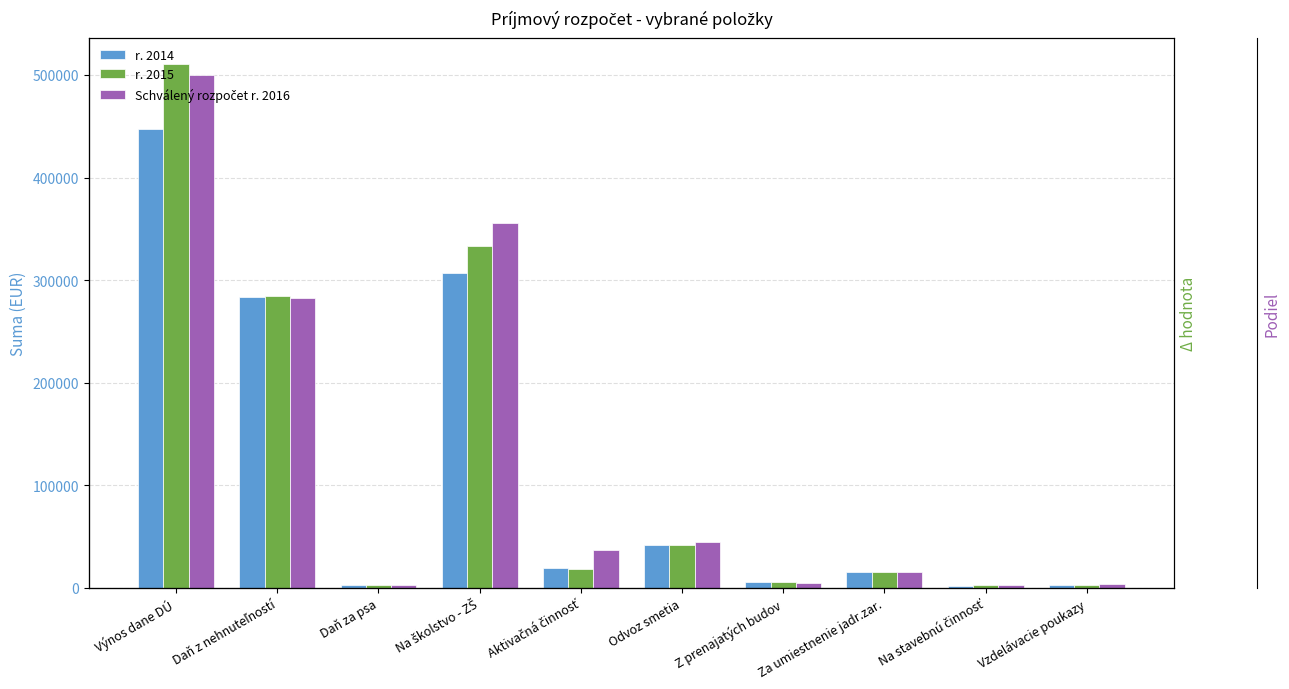

What is the sum of the Schválený rozpočet r. 2016 values at Na stavebnú činnosť and Daň za psa?

4810.0